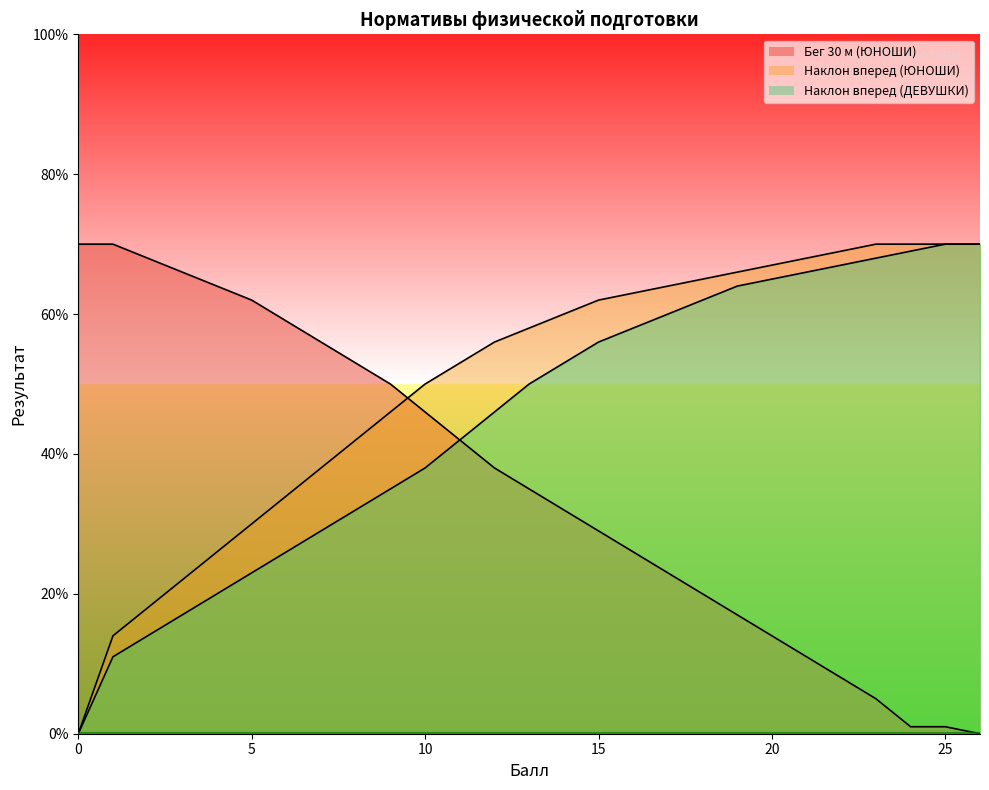

True or false: Наклон вперед (ДЕВУШКИ) and Бег 30 м (ЮНОШИ) intersect in this chart.

False